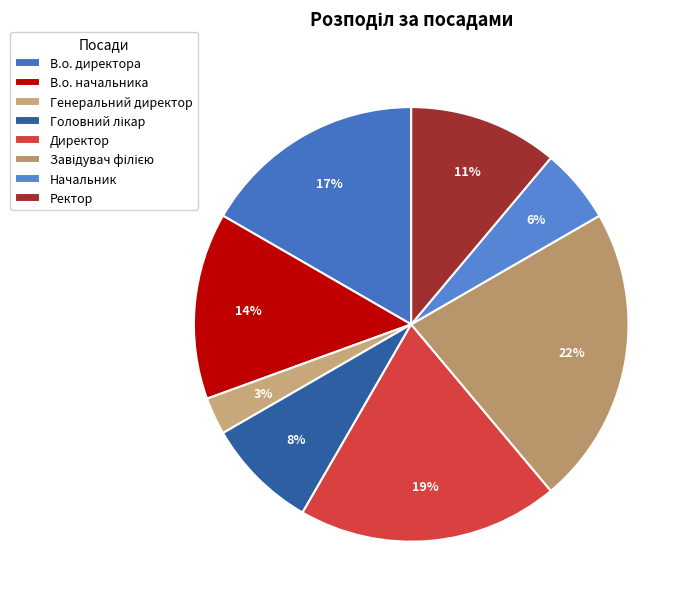

How many slices are in this pie chart?

8